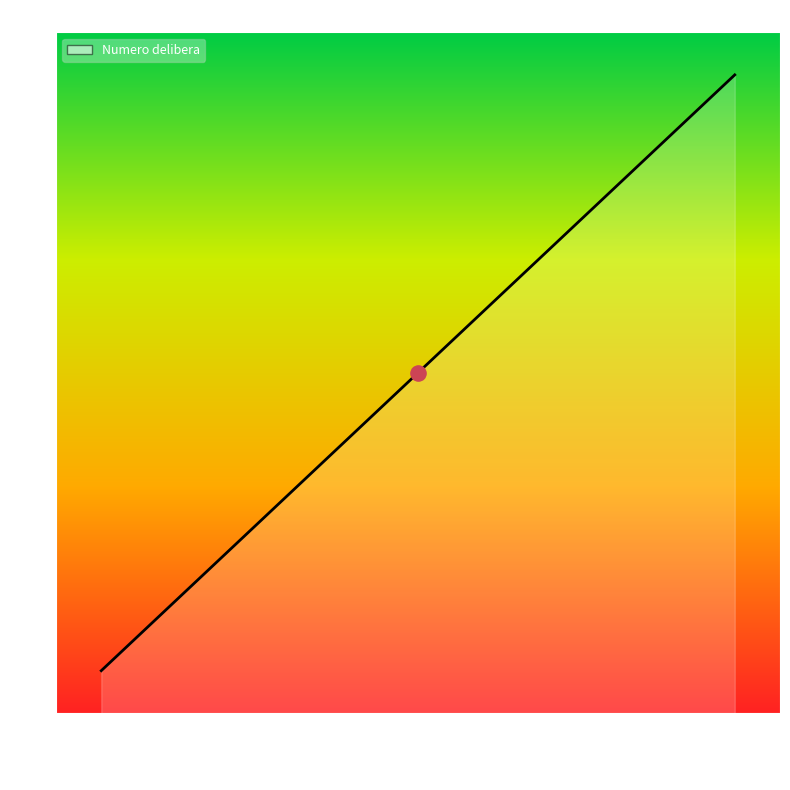

What is the difference between the maximum and minimum values?

14